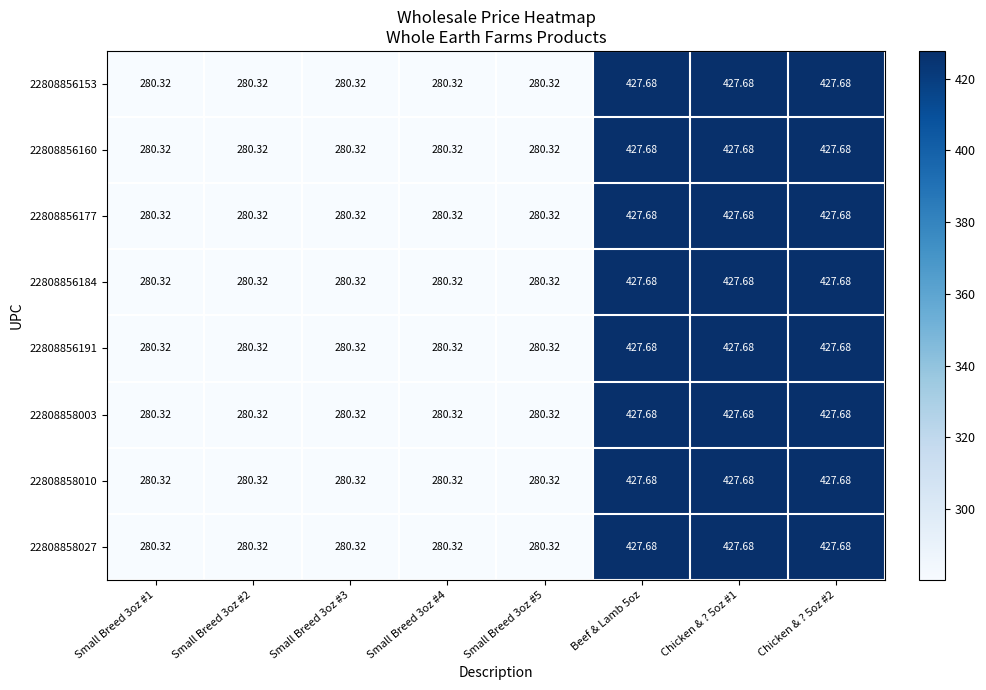

Count the number of data series in this chart.

8